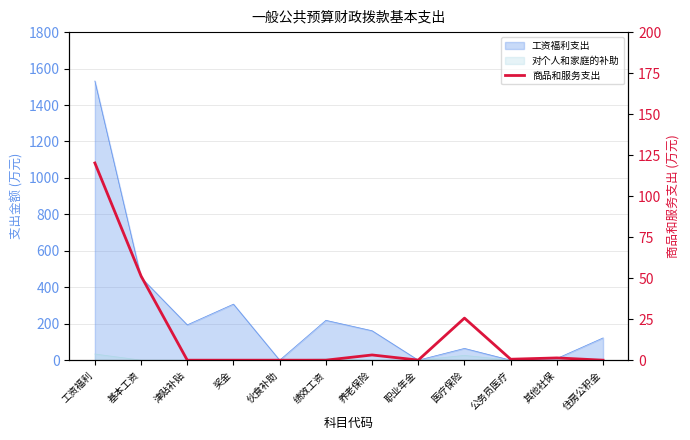

At which category does the data reach its first local peak?

养老保险